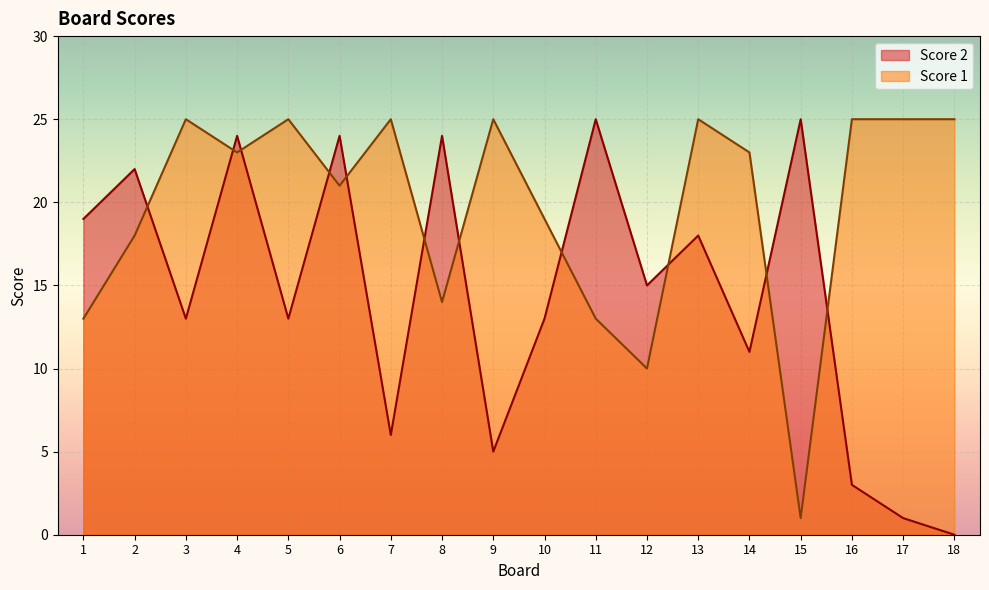

Between 2 and 15, which series saw the biggest shift?

Score 1